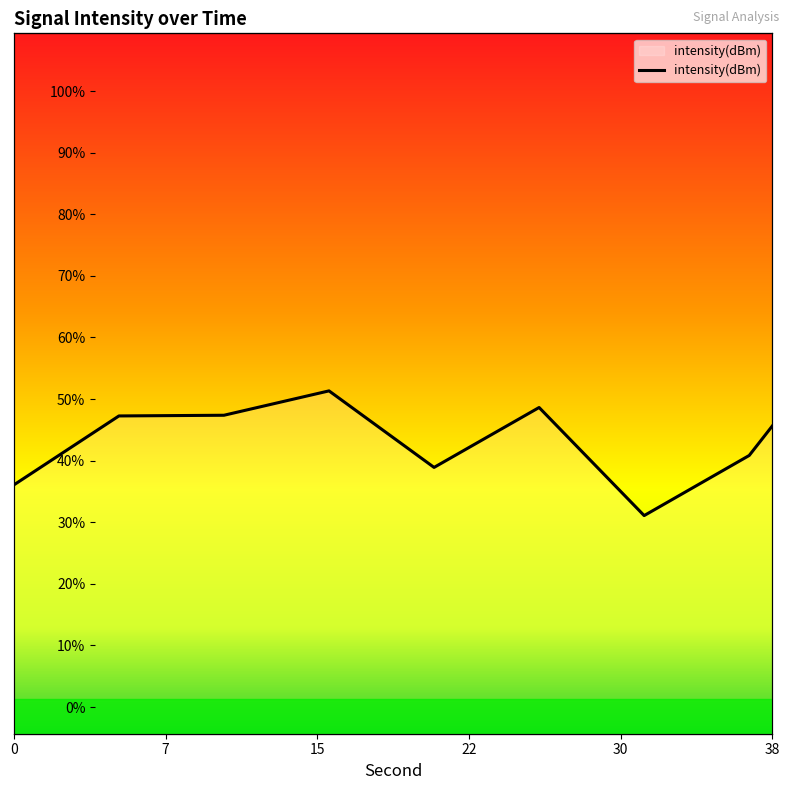

True or false: there are more than 2 points higher than both neighbors.

True